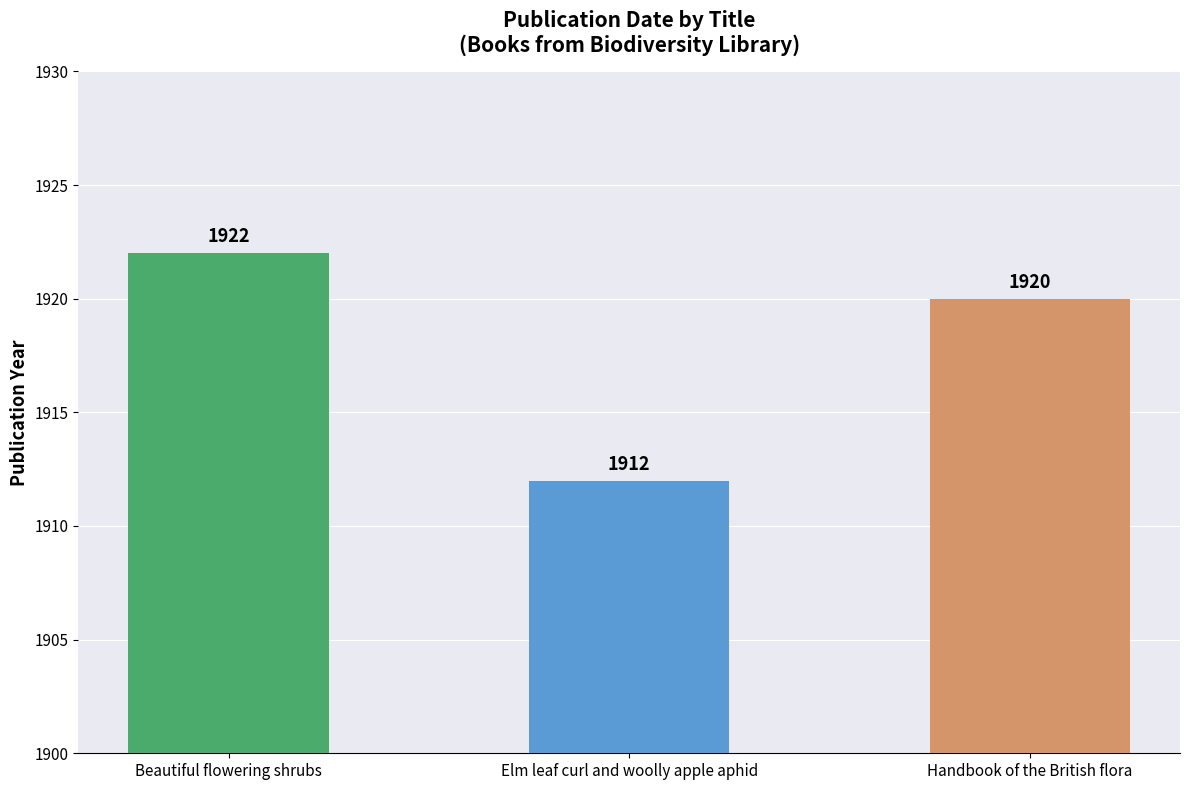

Is it true that the value at Beautiful flowering shrubs is 1922?

True